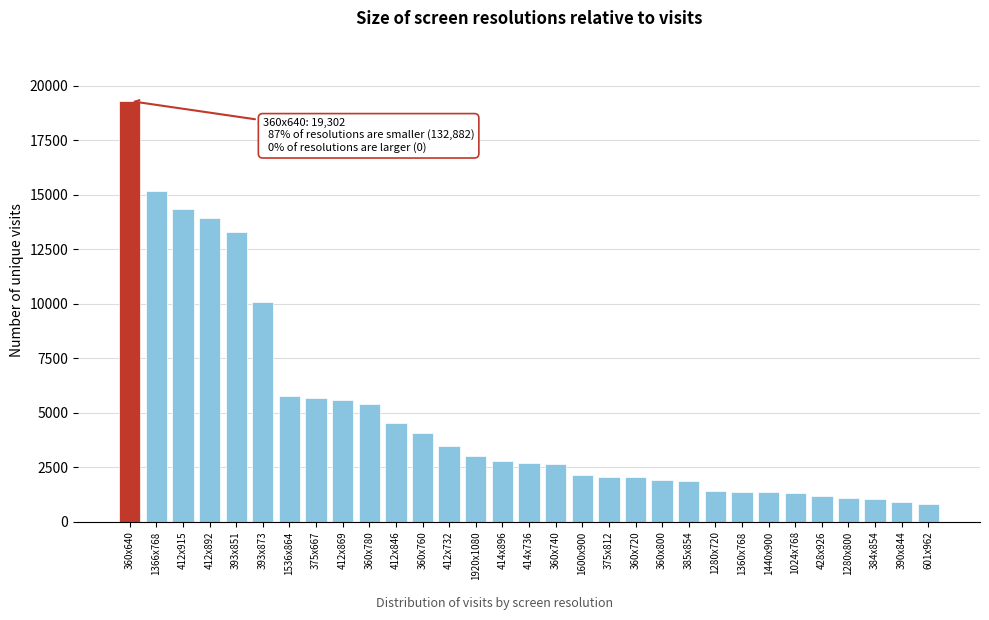

True or false: the data shows 3461 at 1536x864.

False